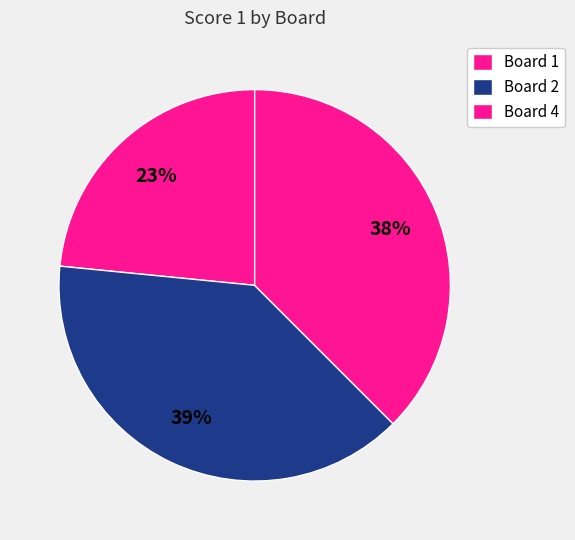

What is the ratio of the value at Board 1 to the value at Board 2?

0.6